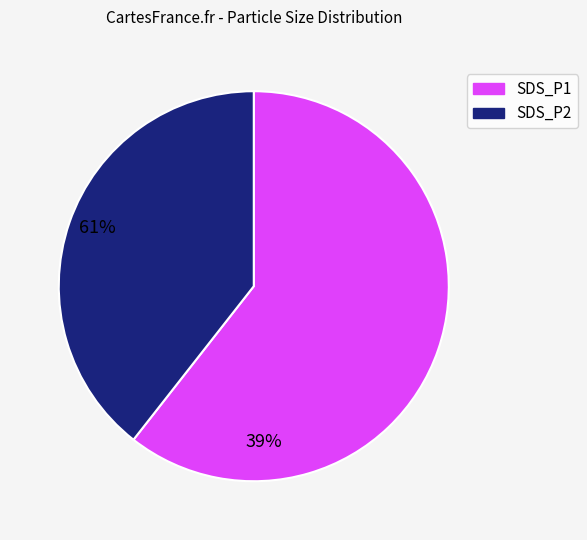

Which category has the smallest portion of the pie?

SDS_P2